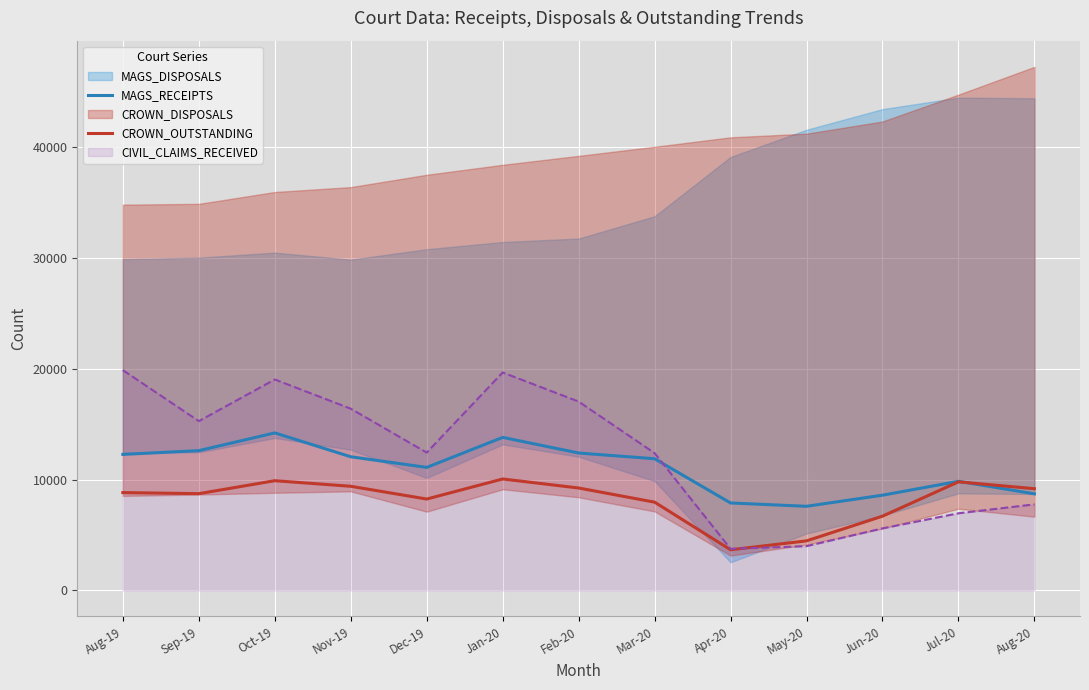

At which category is the sum across all series the highest?

Oct-19